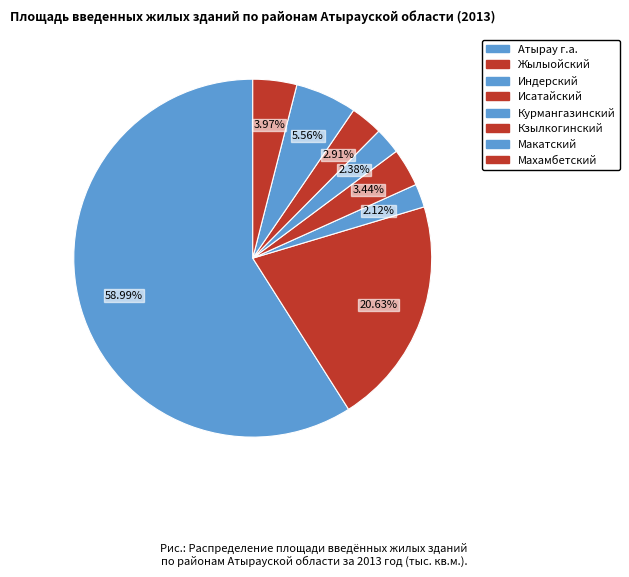

To the nearest percent, what percentage of the pie is Атырау г.а.?

59%